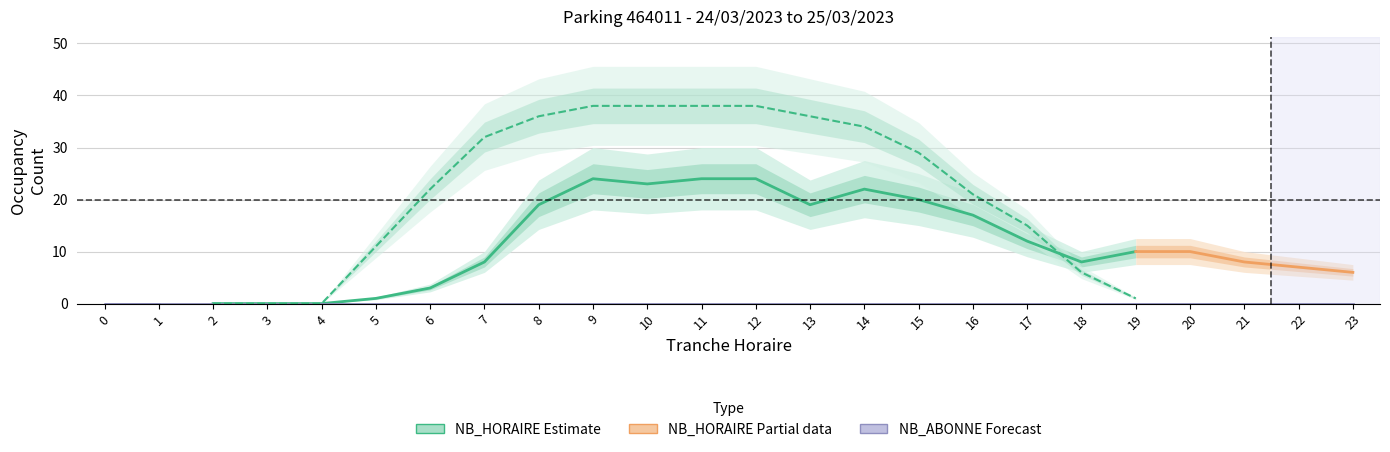

Which series changed the most between 17 and 1?

NB_ABONNE